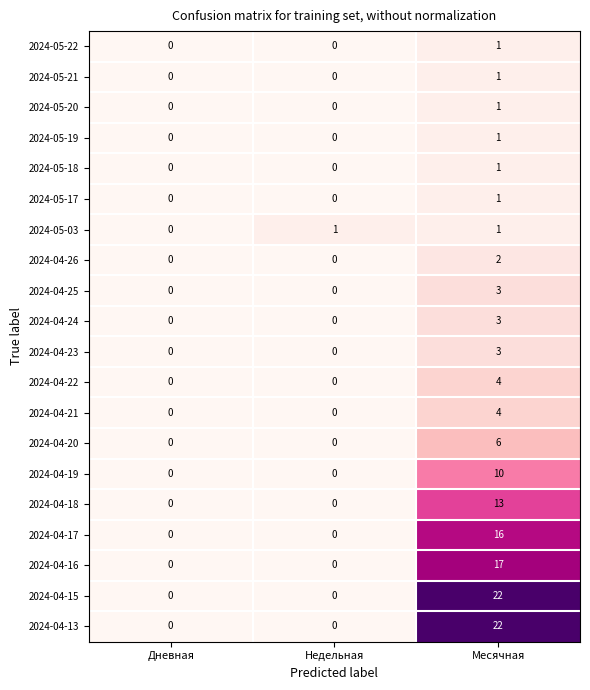

Read the 2024-04-20 value at Месячная.

6